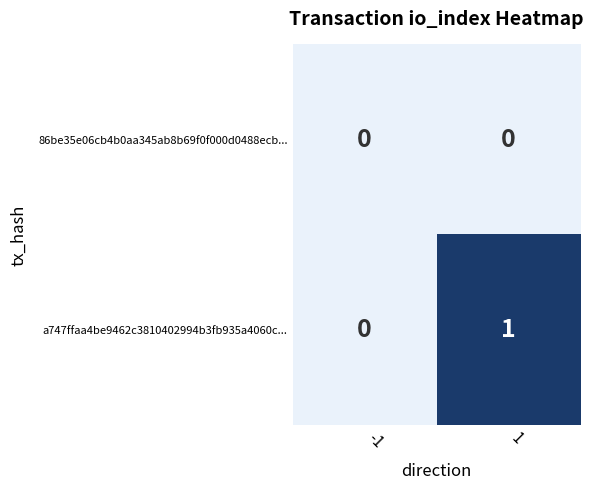

What is the greatest value displayed?

1